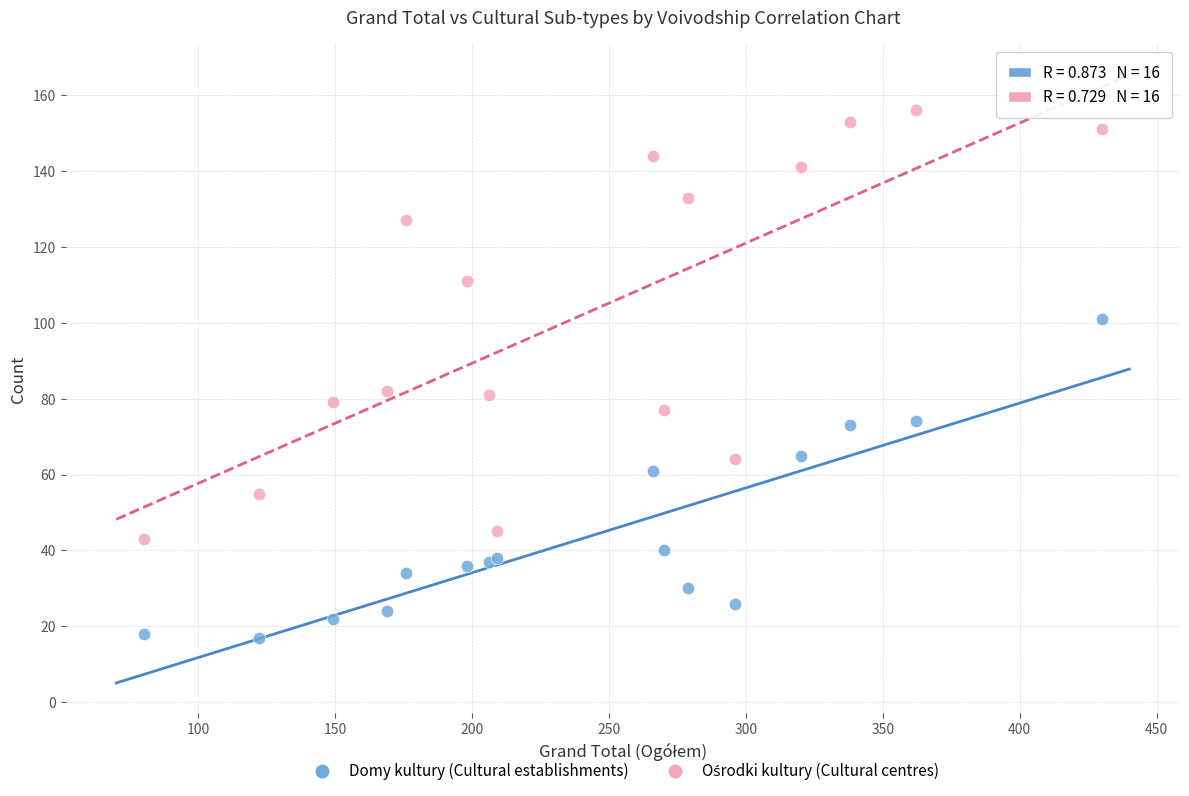

In the Domy kultury (Cultural establishments) series, what Y value is closest to 59?

61